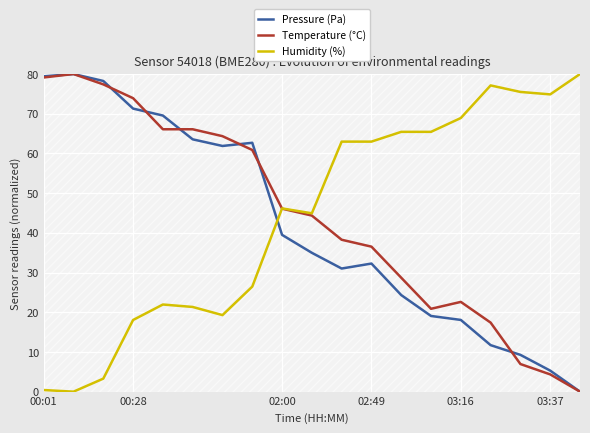

What is the maximum value for Temperature (°C)?

80.0